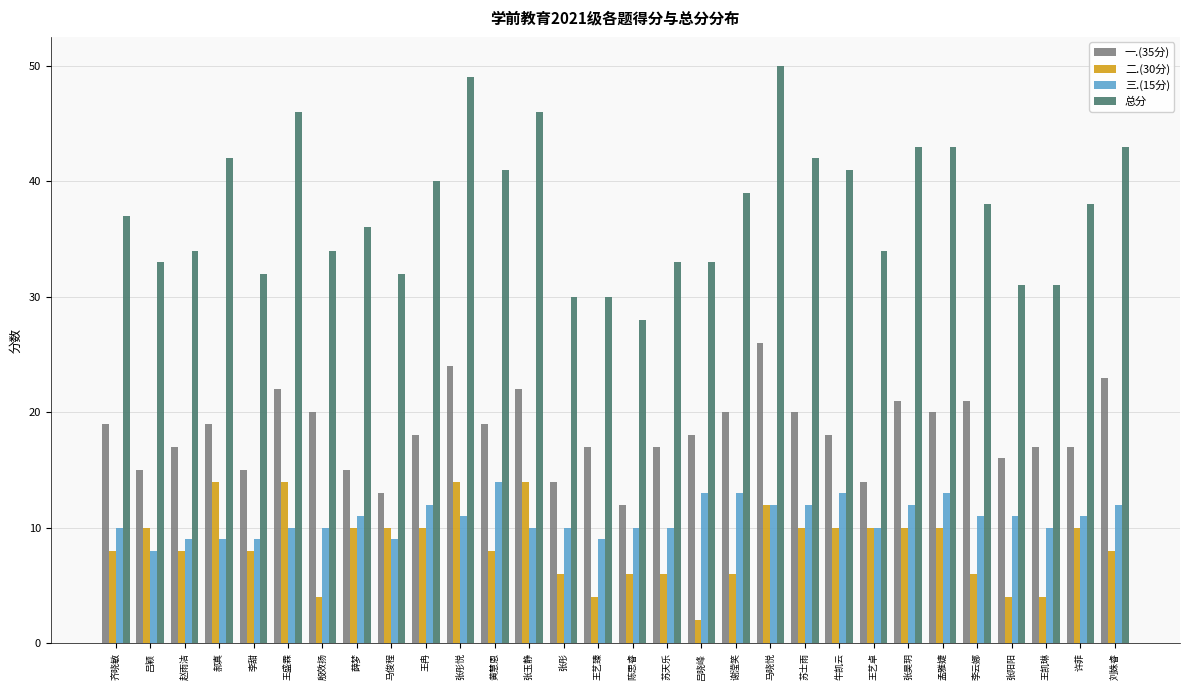

Rank the series at 赵雨洁 from lowest to highest value.

二.(30分), 三.(15分), 一.(35分), 总分